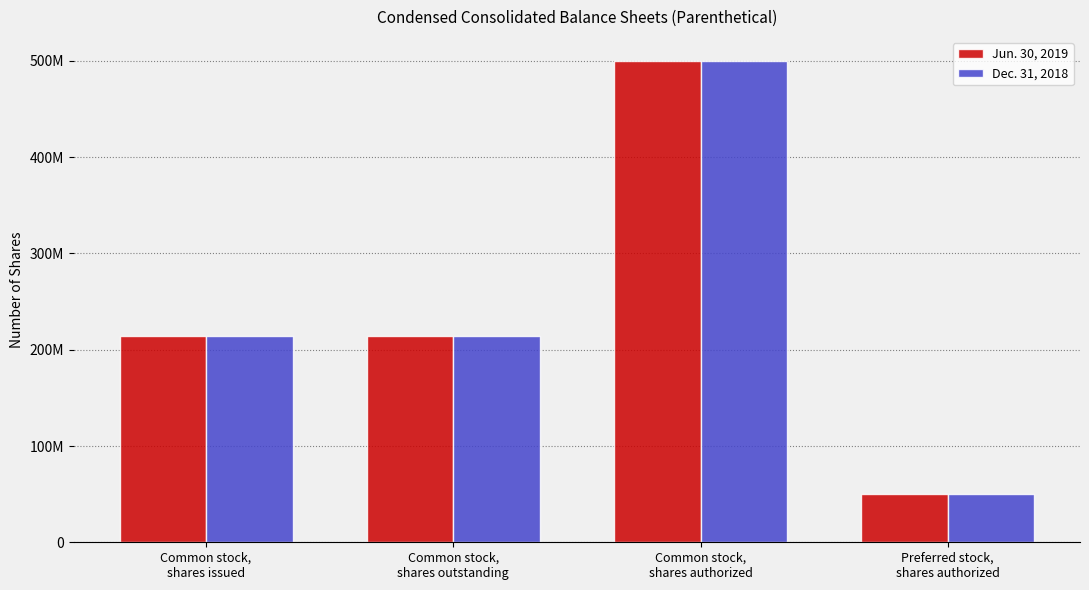

Which label corresponds to the smallest value in the chart?

Preferred stock,
shares authorized